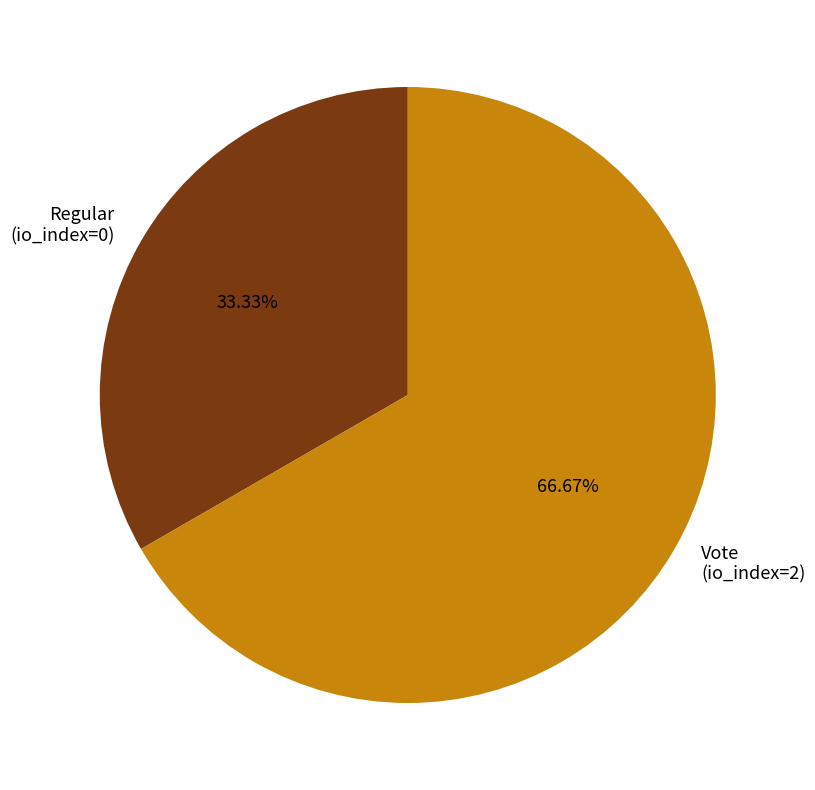

Count the number of slices in the pie.

2